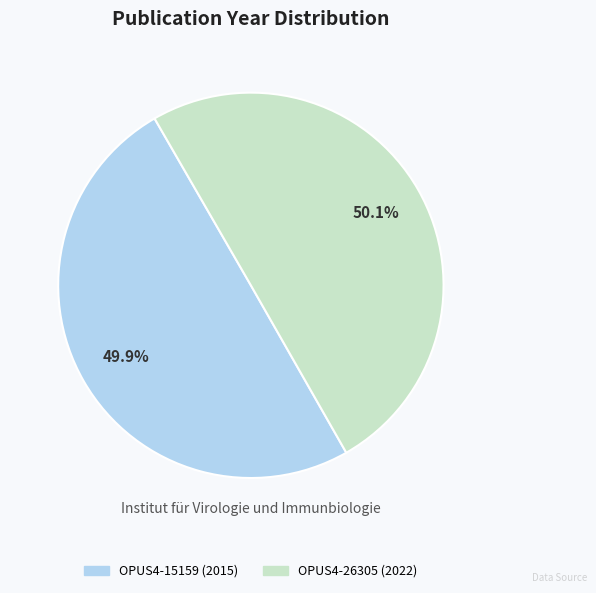

Count the number of slices in the pie.

2